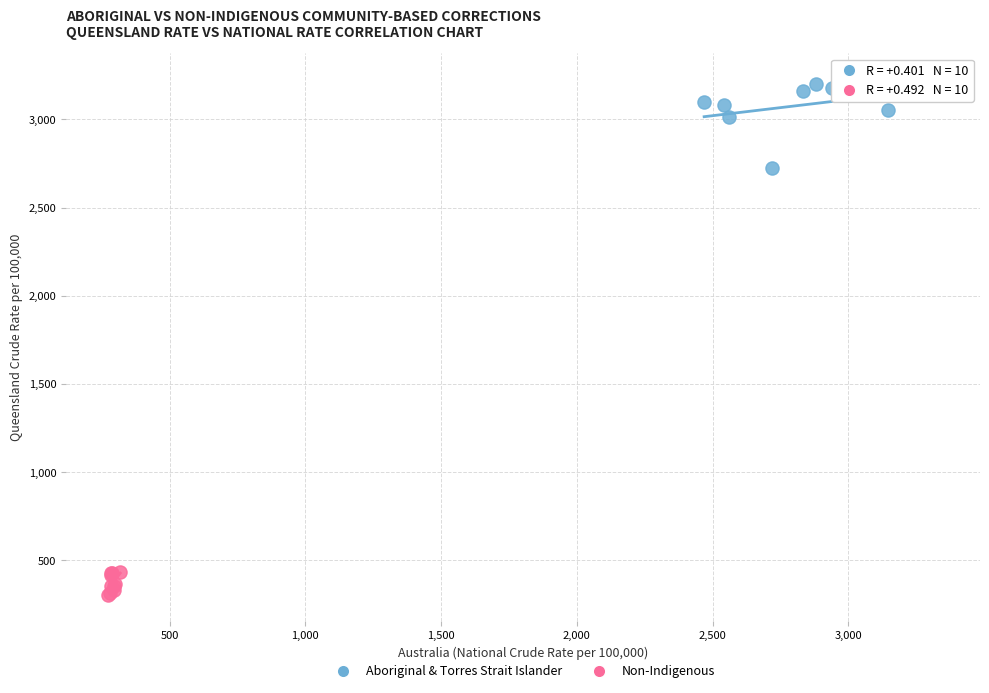

Which series has the largest Y range (max minus min)?

Aboriginal & Torres Strait Islander